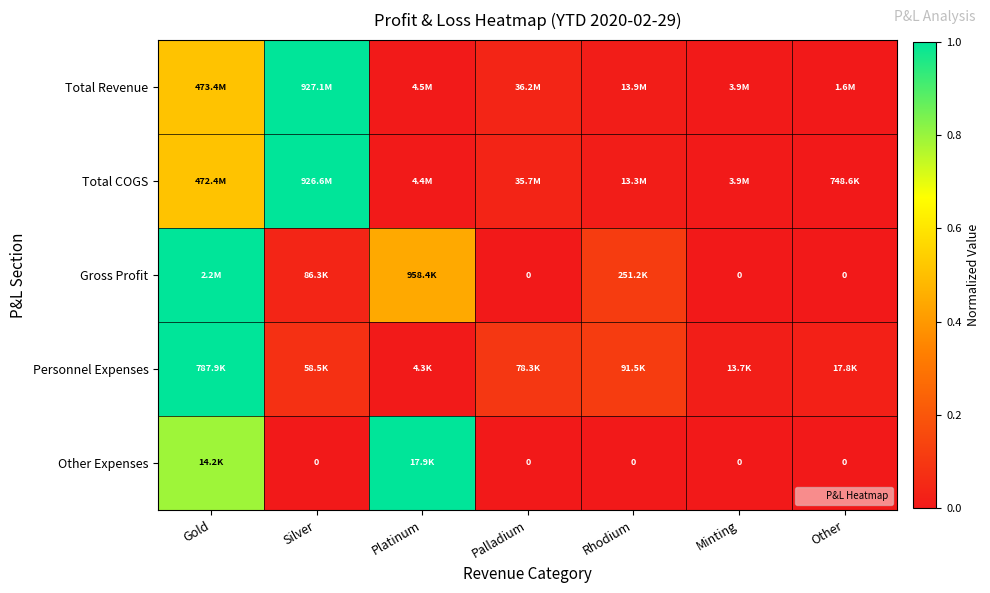

What is the spread (max minus min) of values at Rhodium?

0.1